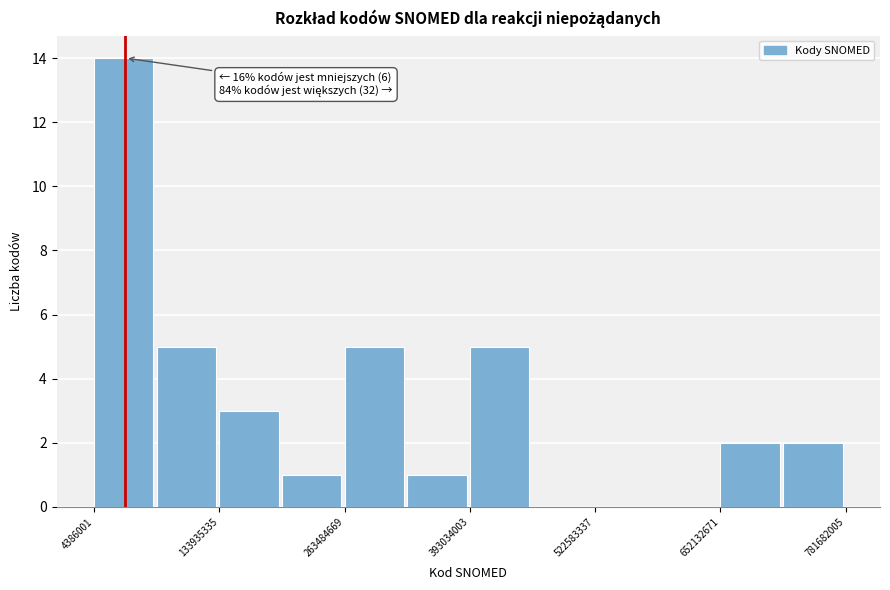

Read against the x-axis, roughly where is the centre of the tallest bar?

40000000